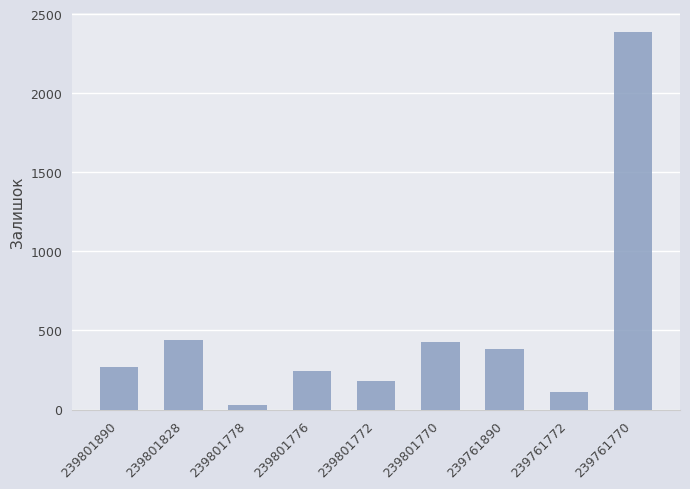

Where is the data nearest to the value 1208?

239801828